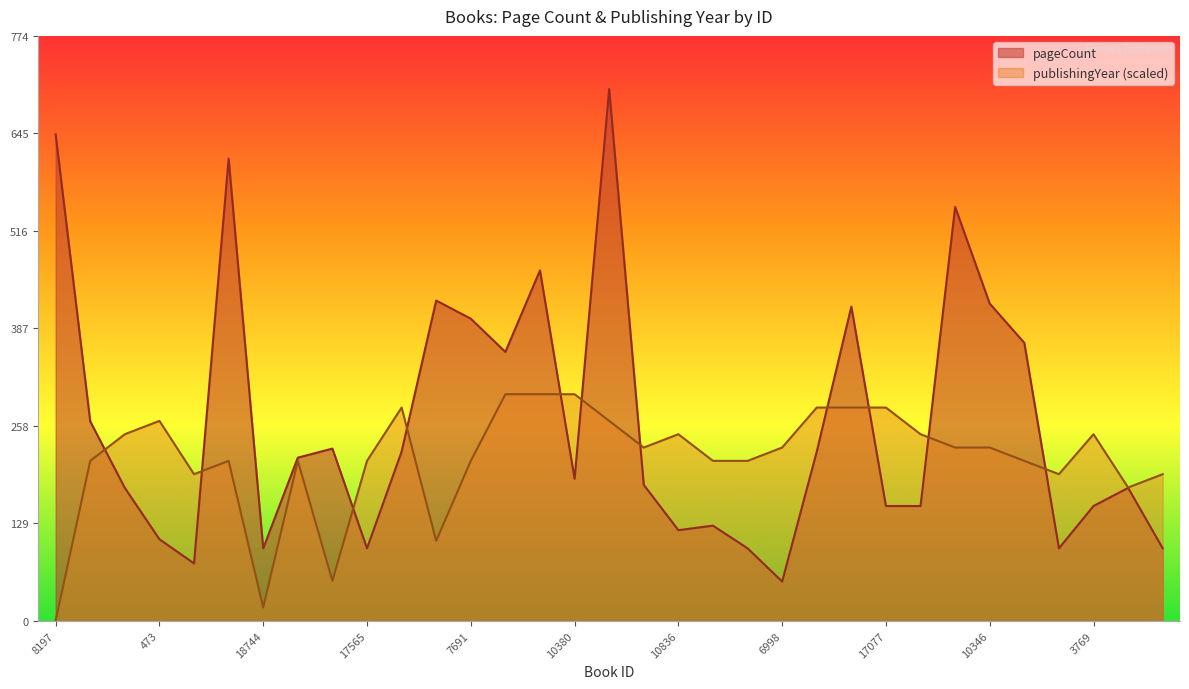

Which series has the widest spread of values?

pageCount